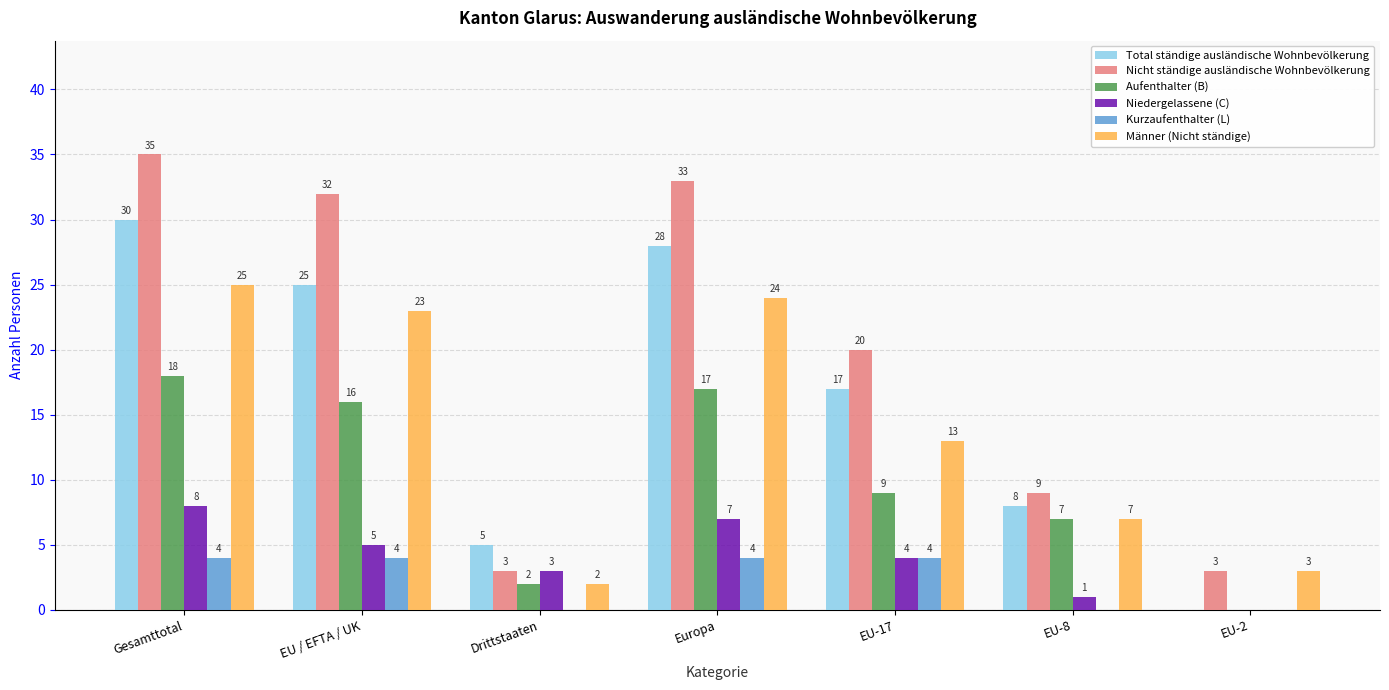

How many distinct data groups are displayed?

6